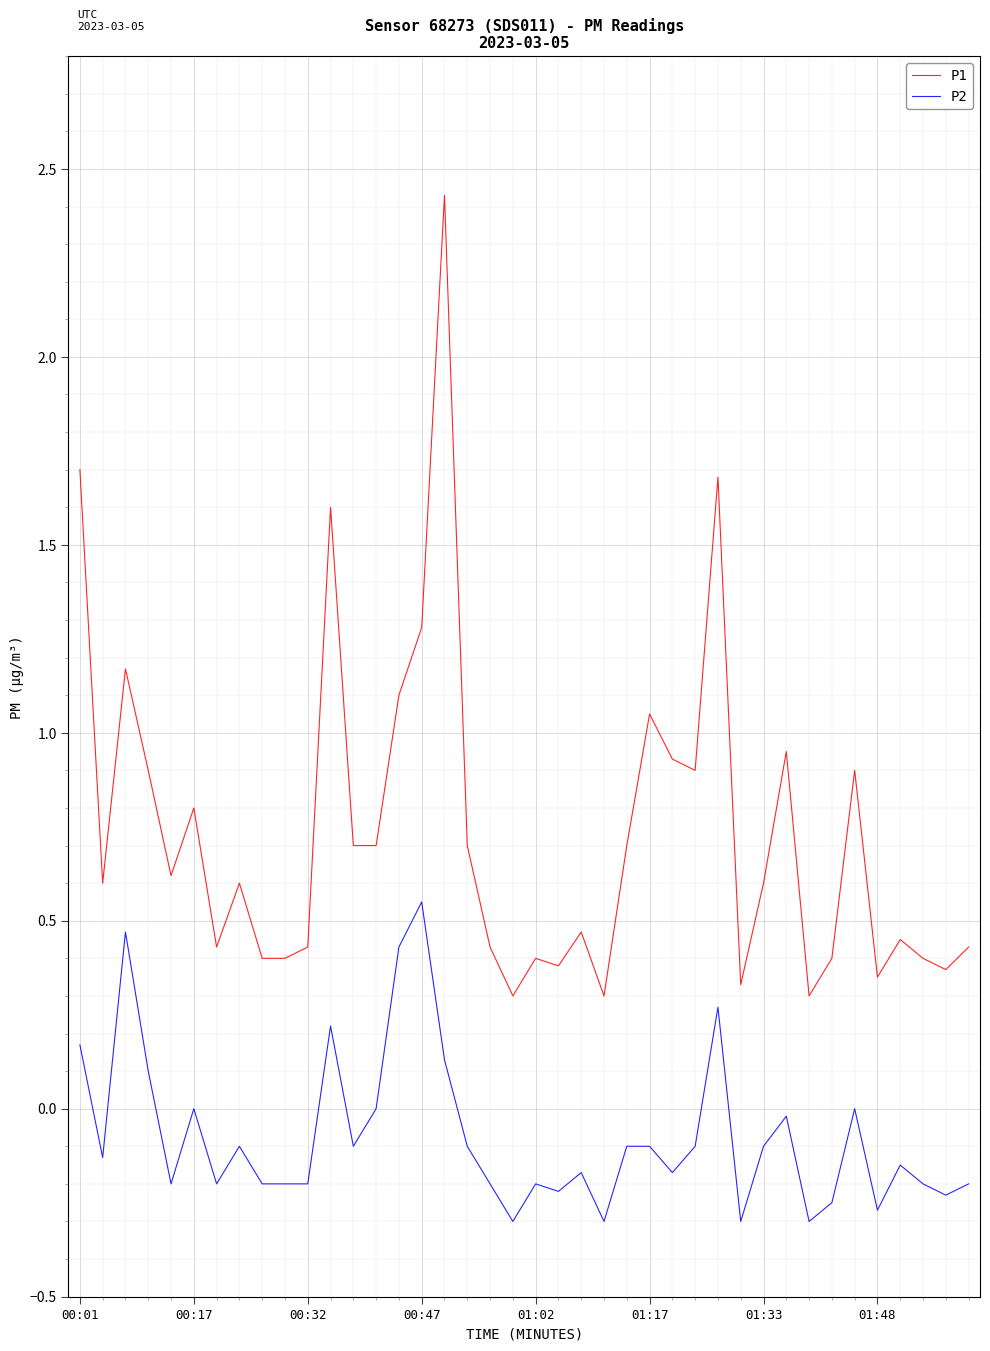

True or false: P1 and P2 cross at least once.

False